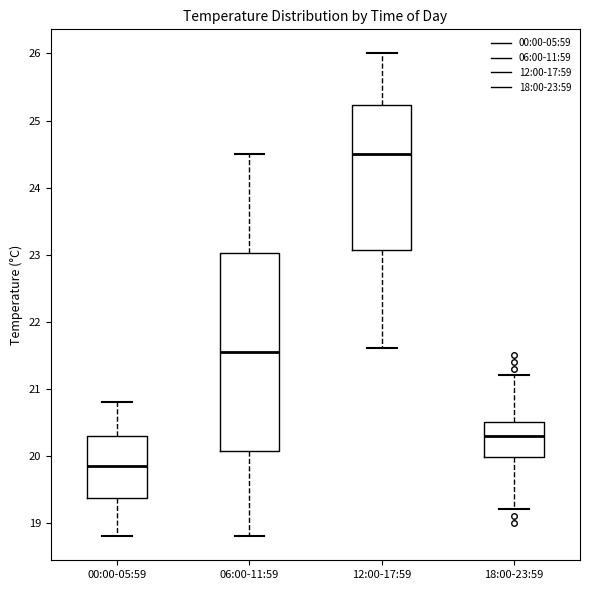

Where is the upper edge of the box for 18:00-23:59 on the y-axis? The values are not printed on the chart, so give them approximately, as read against the axis.

20.5